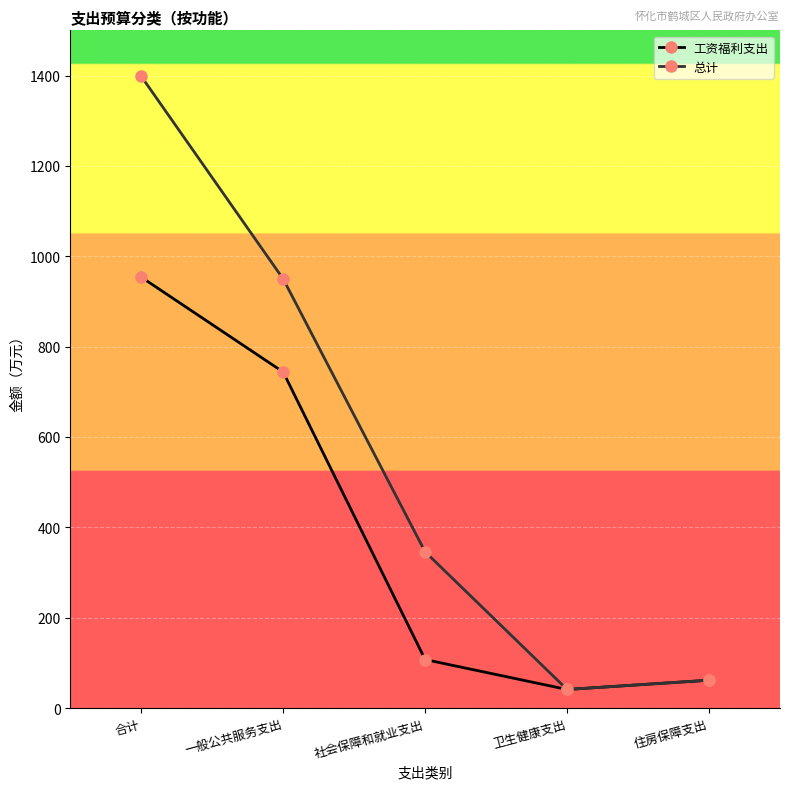

Where does the 总计 series first go above 345?

合计